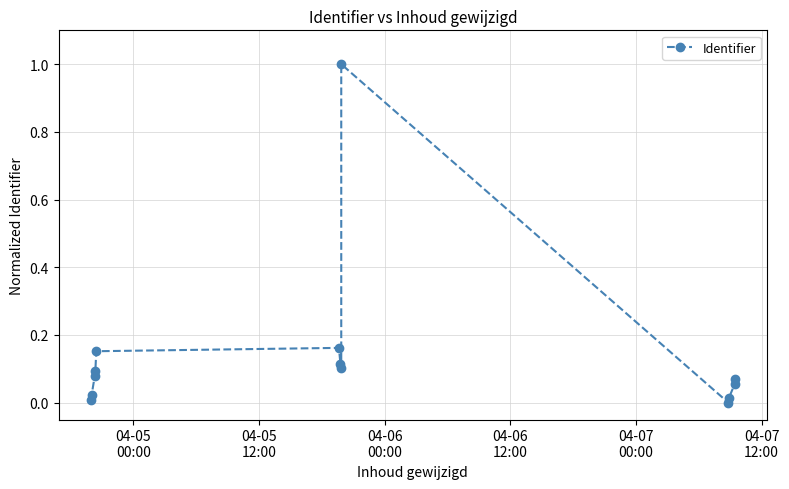

How many interior local peaks (higher than both neighbors) does the data have?

2